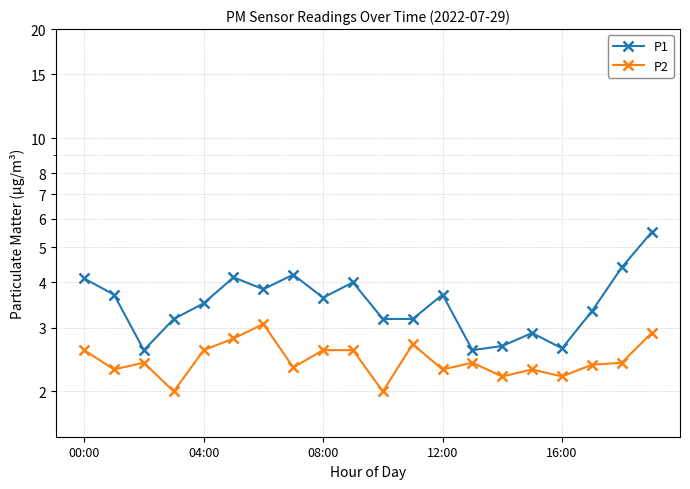

True or false: P1 has more than 2 interior local peaks.

True